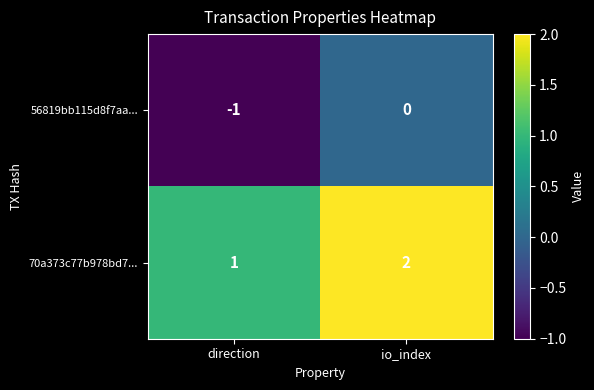

Which series has the largest total across all categories?

70a373c77b978bd7...